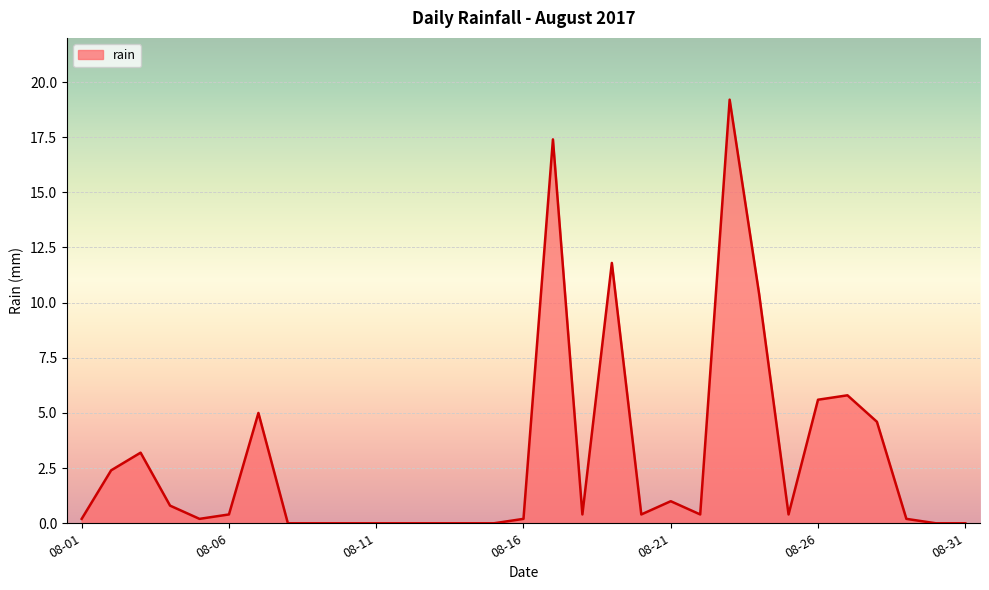

What is the greatest value displayed?

19.2